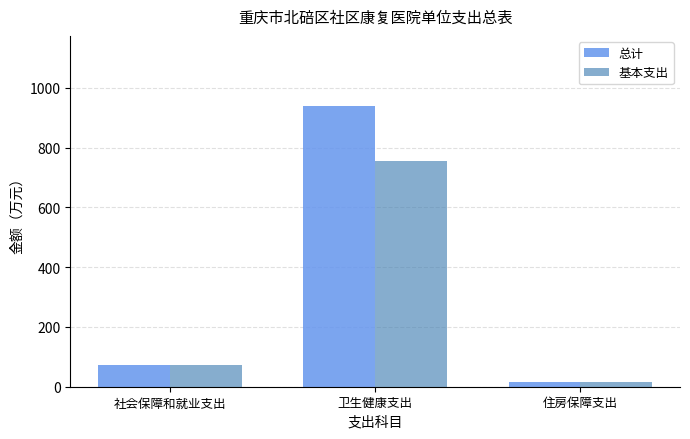

Which series has the largest total across all categories?

总计